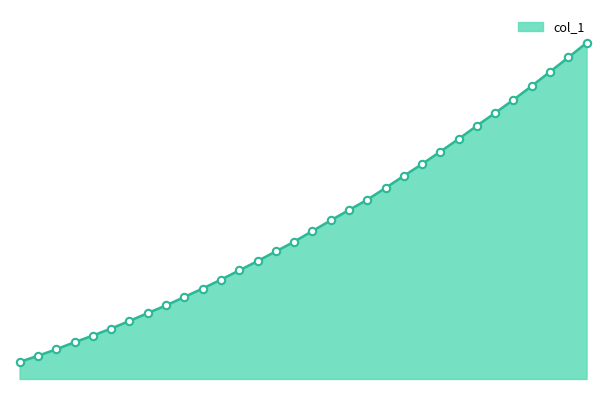

Is this an area chart (filled region under the line)?

Yes